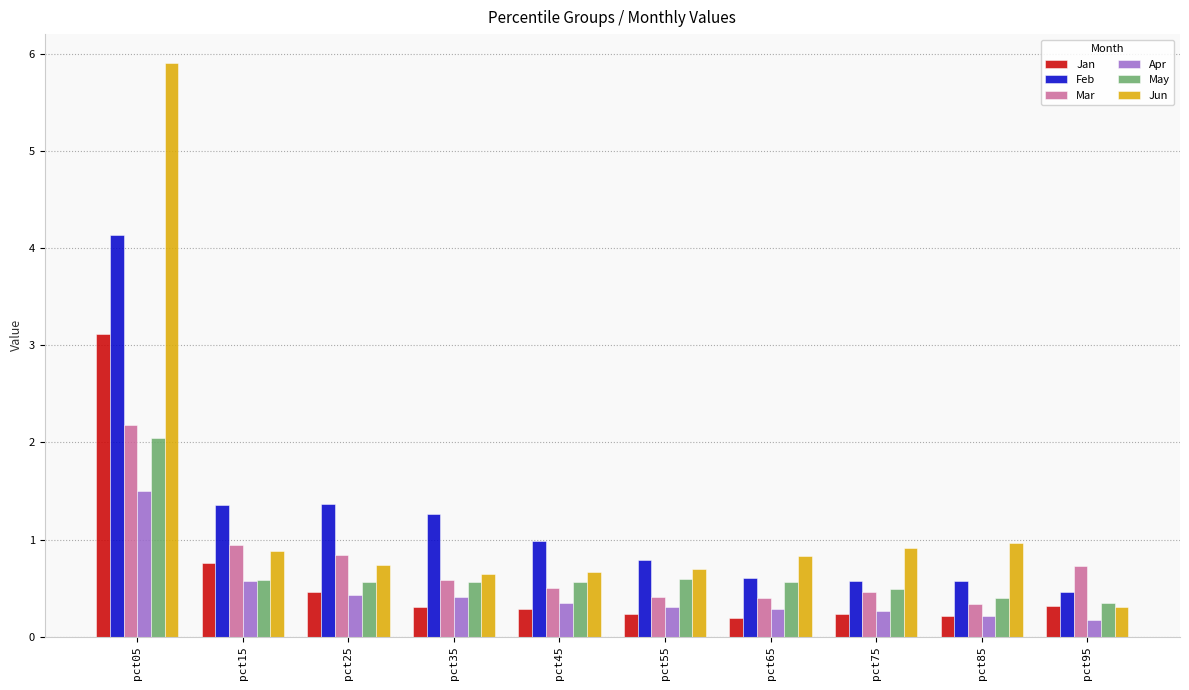

What is the maximum value for Mar?

2.2